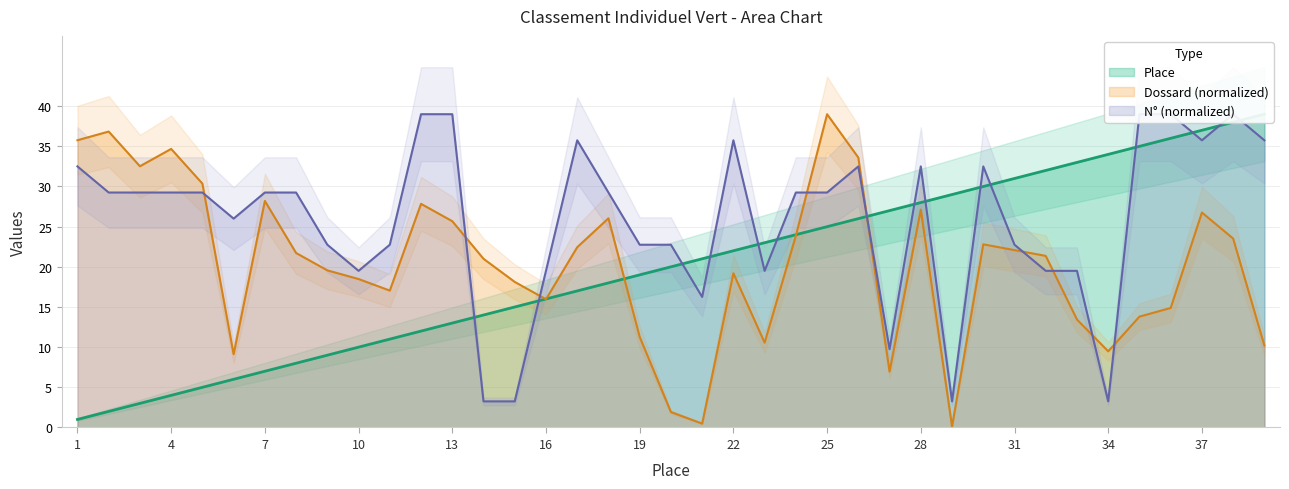

At how many categories does at least one series exceed 25?

29